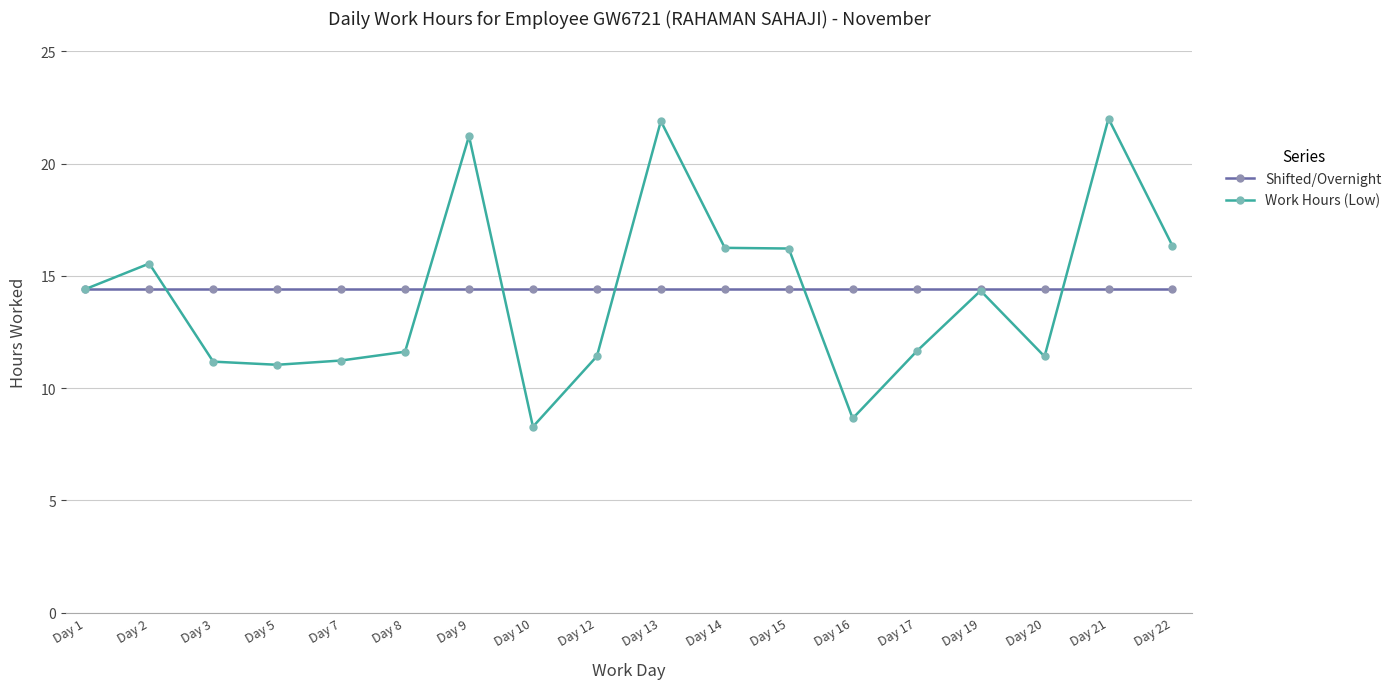

The value of Shifted/Overnight at Day 16 is 5.9. True or false?

False